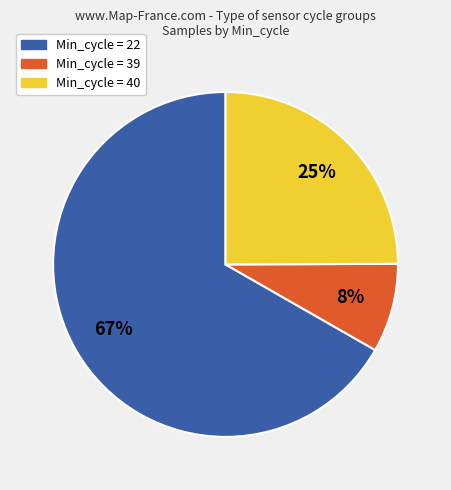

The Min_cycle = 40 slice represents 25% of the pie. True or false?

True